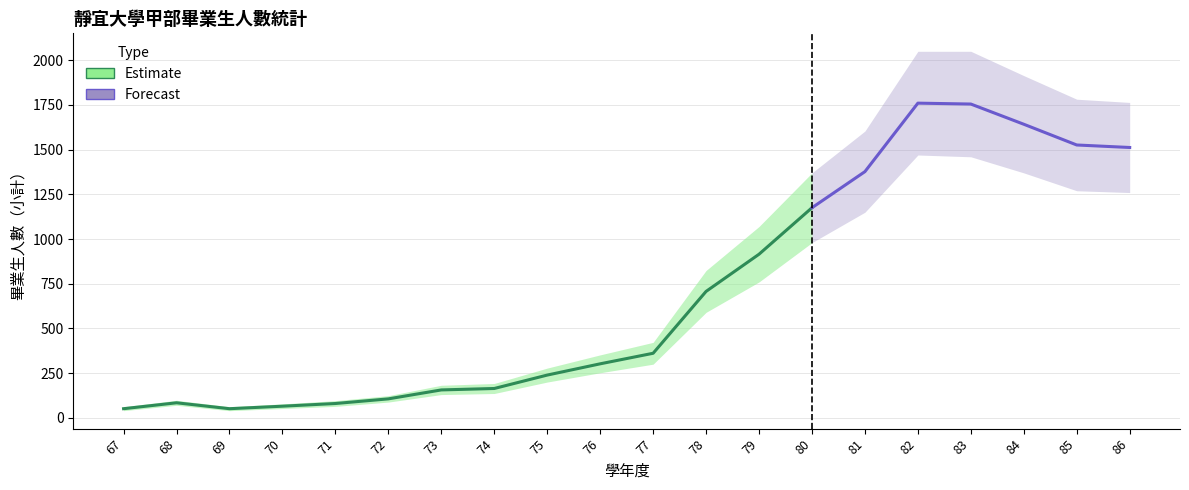

Is this an area chart (filled region under the line)?

No